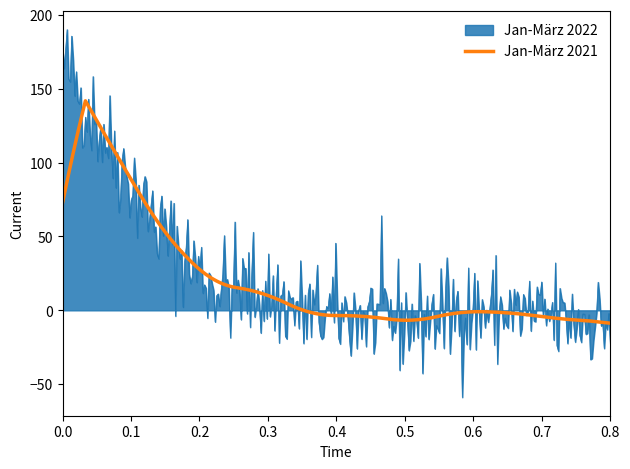

Which series ends up on top after the final intersection of Jan-März 2021 and Jan-März 2022?

Jan-März 2021